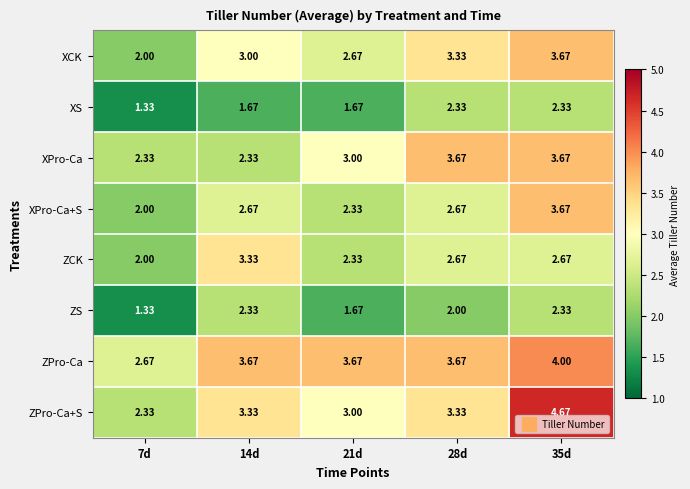

Is the value of ZCK at 7d greater than the value of XPro-Ca at 7d?

No